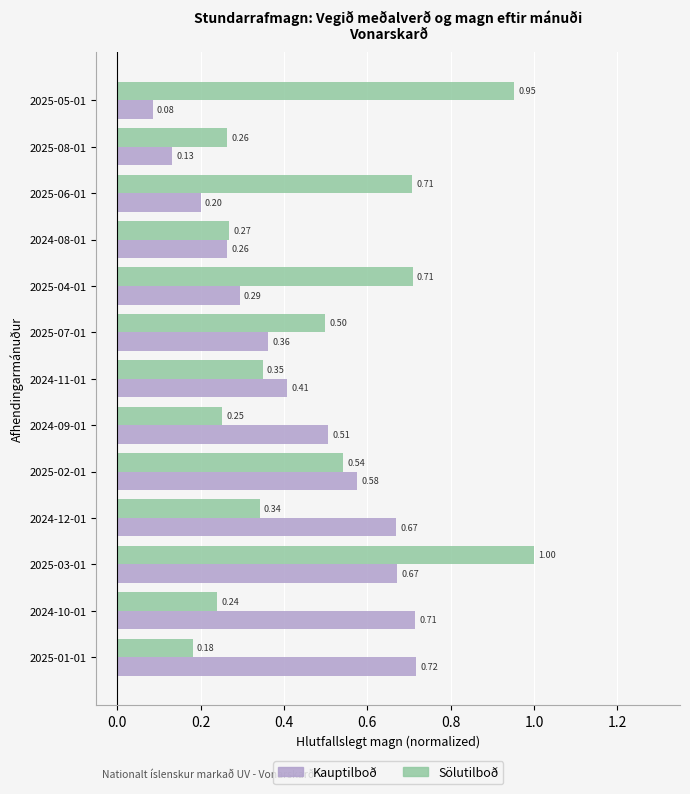

What is the difference between the highest and lowest values at 2024-10-01?

0.5